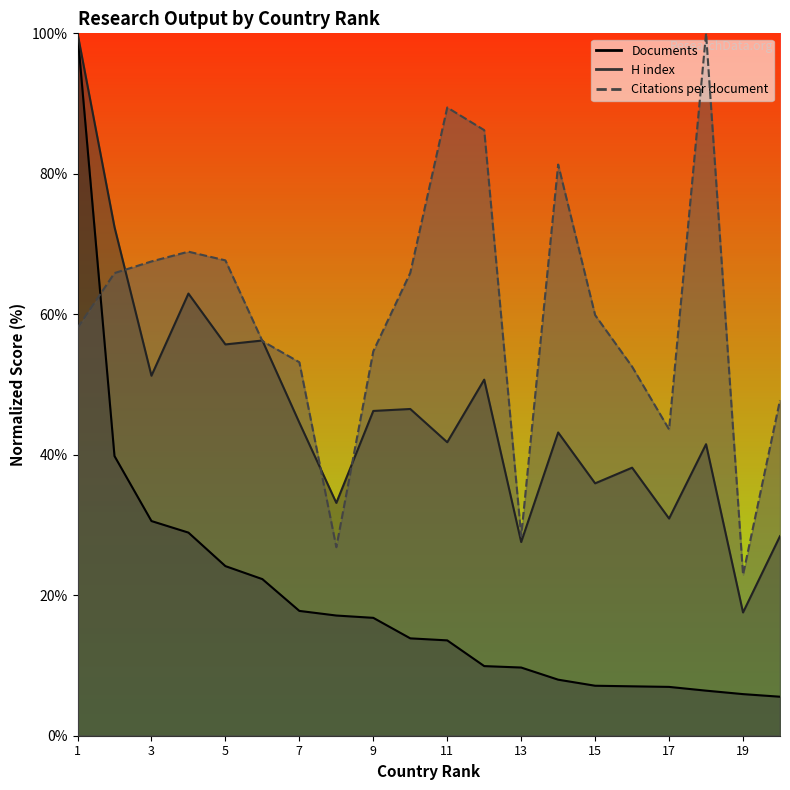

What are all the series names shown in the legend?

Citations per document, H index, Documents